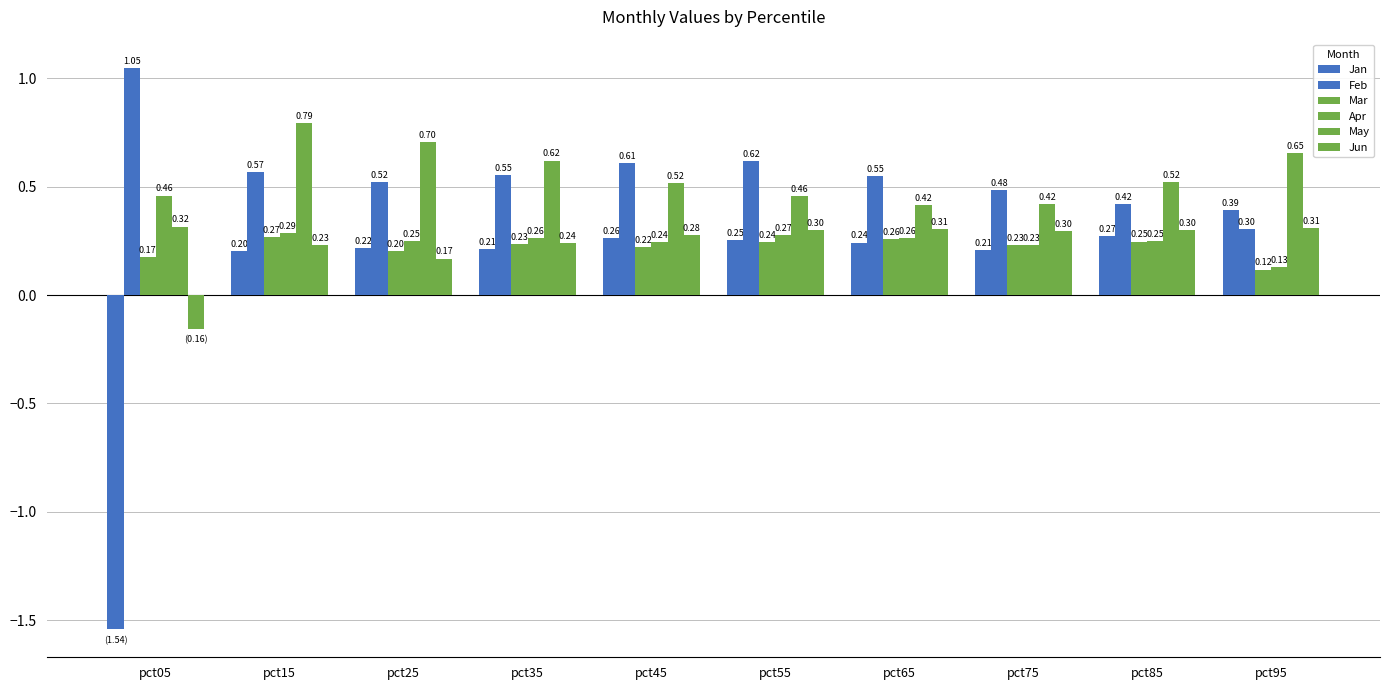

Which category has the lowest value across all series?

pct05